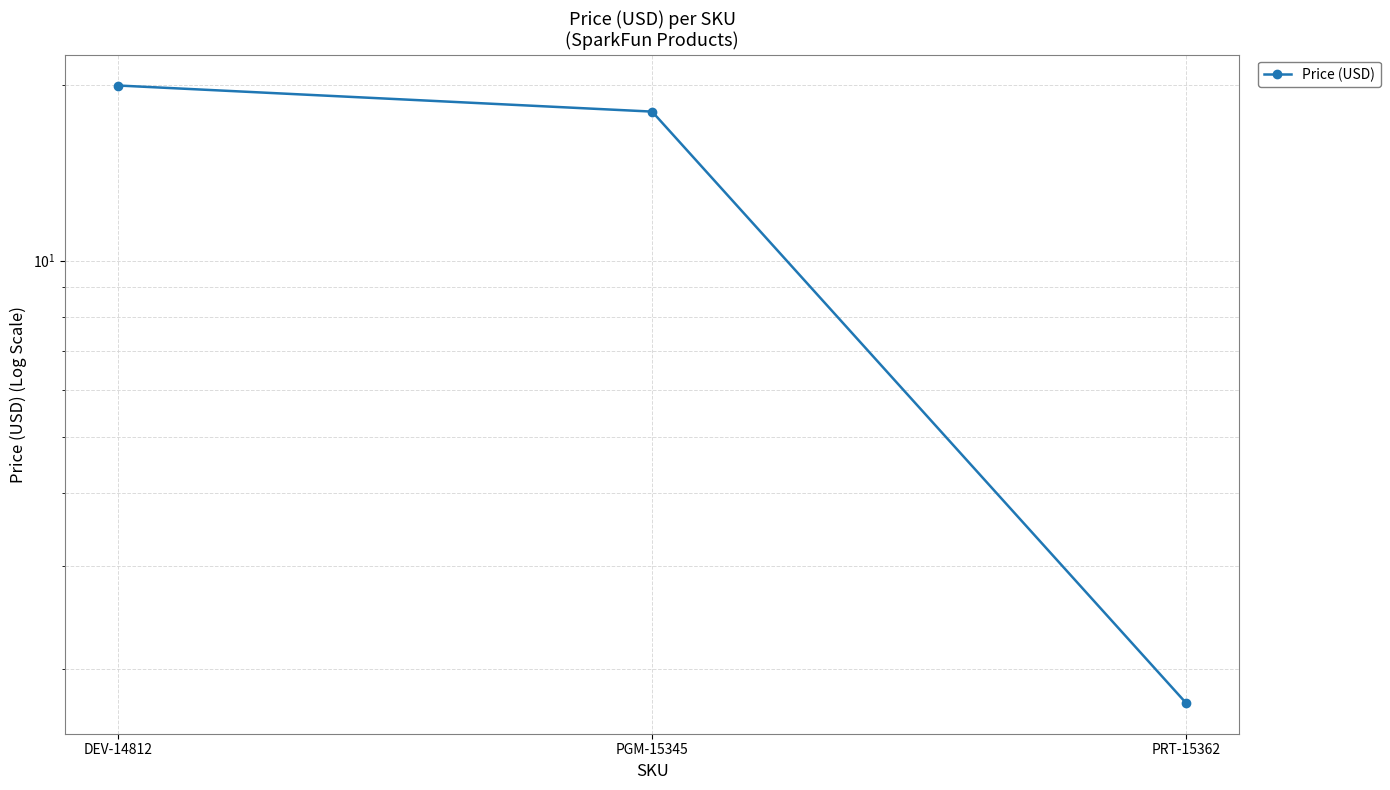

Where is the data nearest to the value 10?

PGM-15345